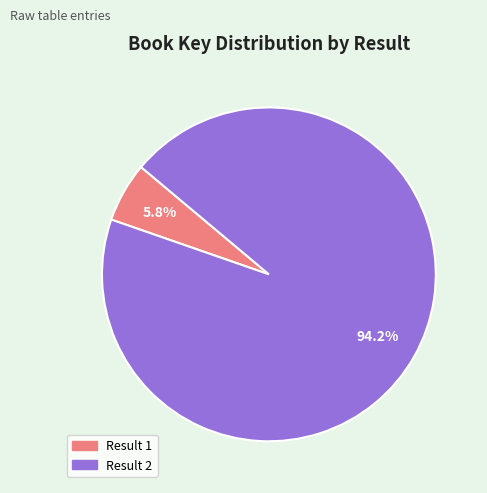

What percentage do Result 2 and Result 1 together represent?

100.0%